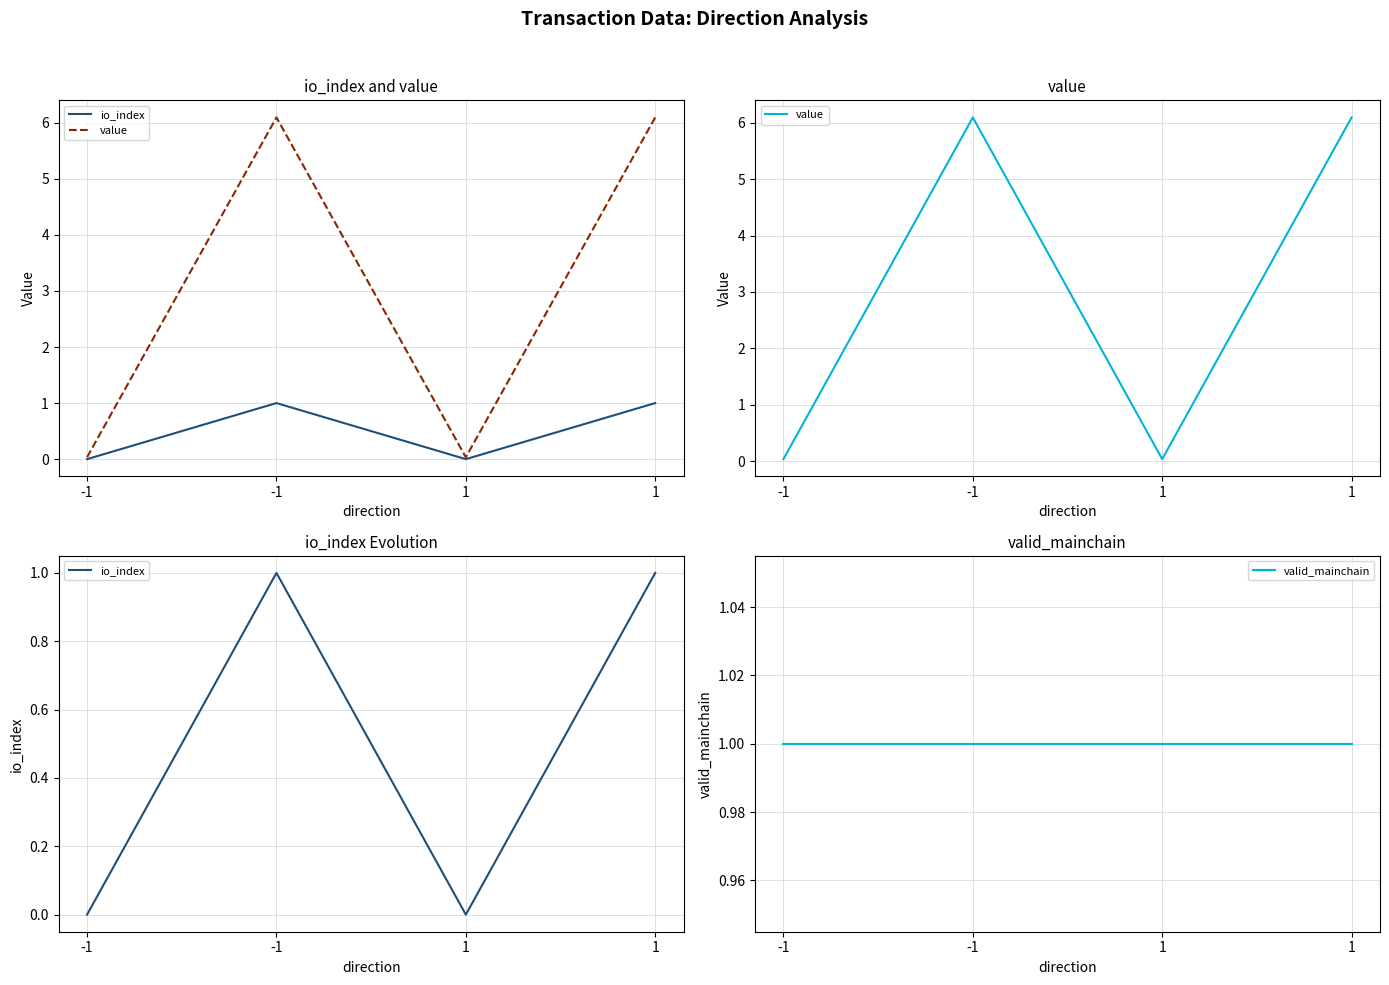

The value of valid_mainchain at 1 is 0.5. True or false?

False